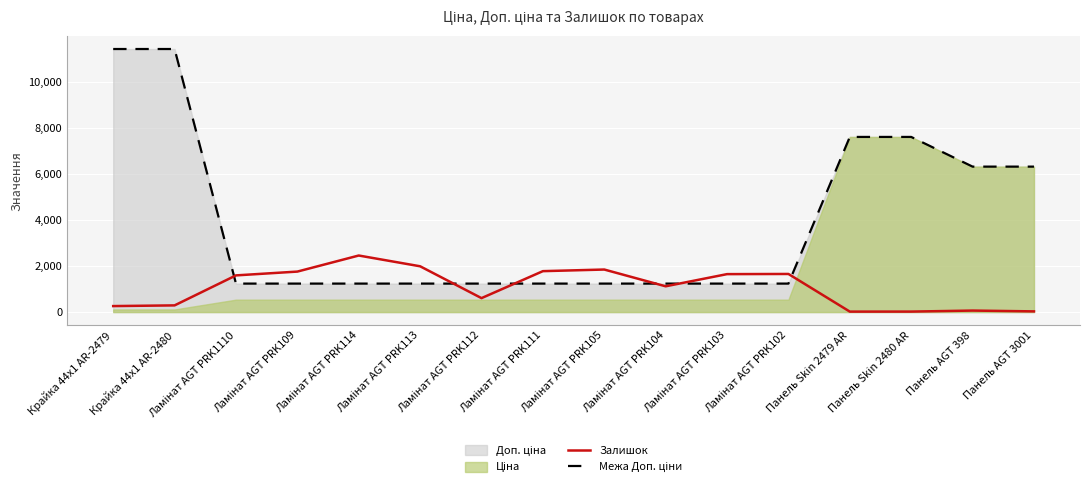

What is the label of the 7th point from the left?

Ламінат AGT PRK112